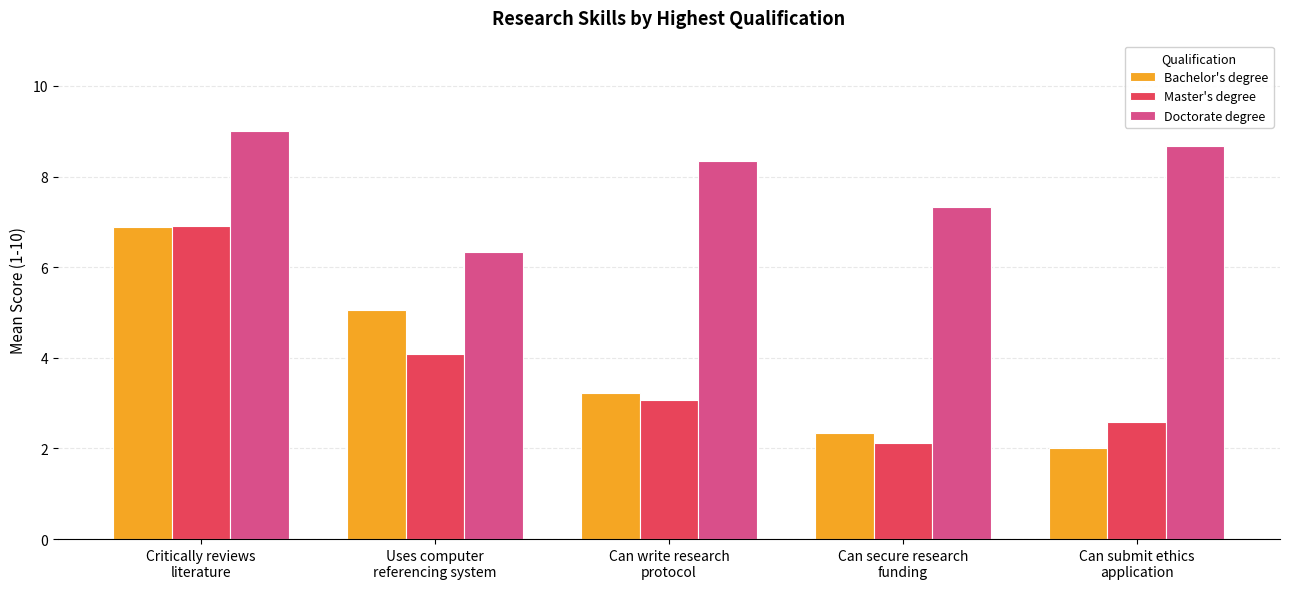

What is the value of the Doctorate degree bar at the 4th from the left?

7.3